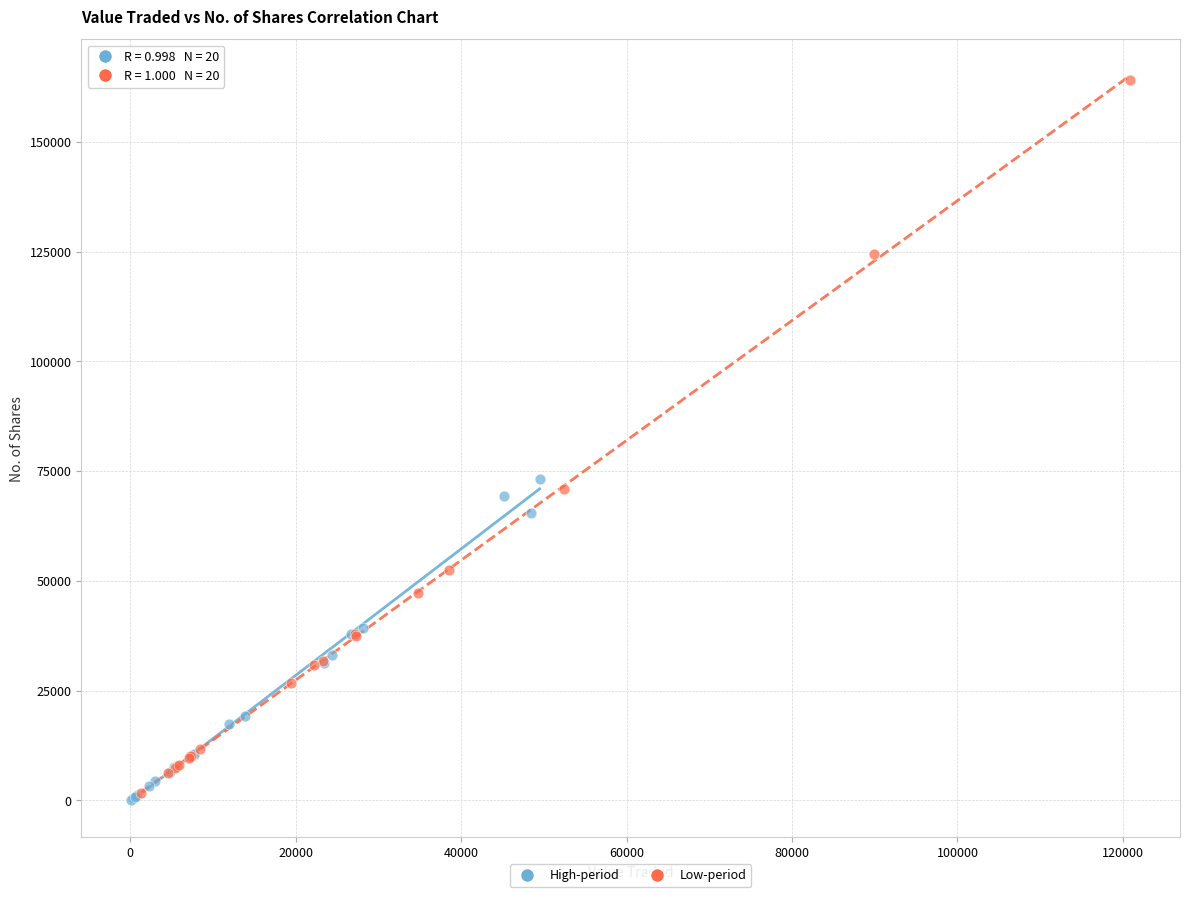

Which series reaches the maximum Y coordinate?

Low-period